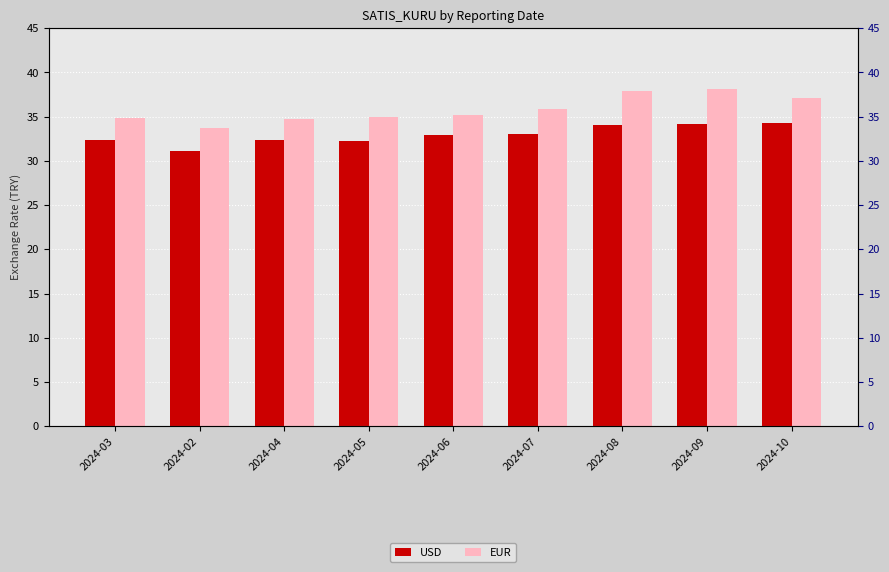

What are all the series names shown in the legend?

USD, EUR